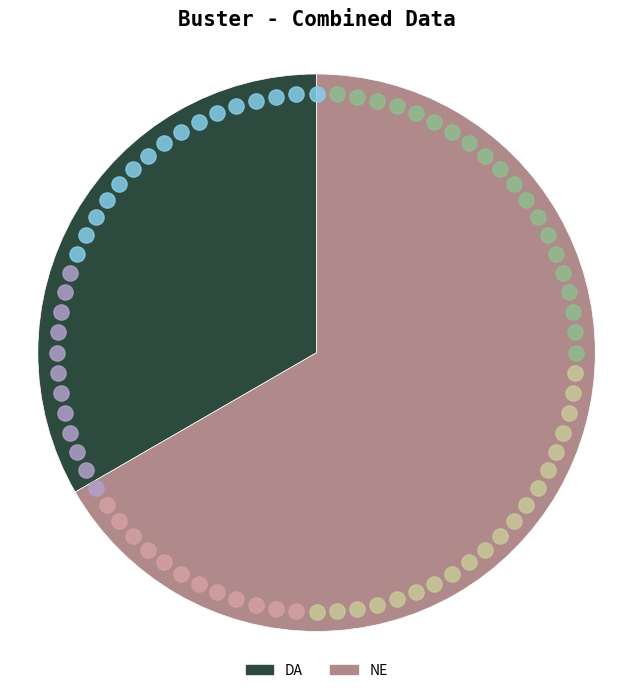

Does DA represent more than half of the total?

No